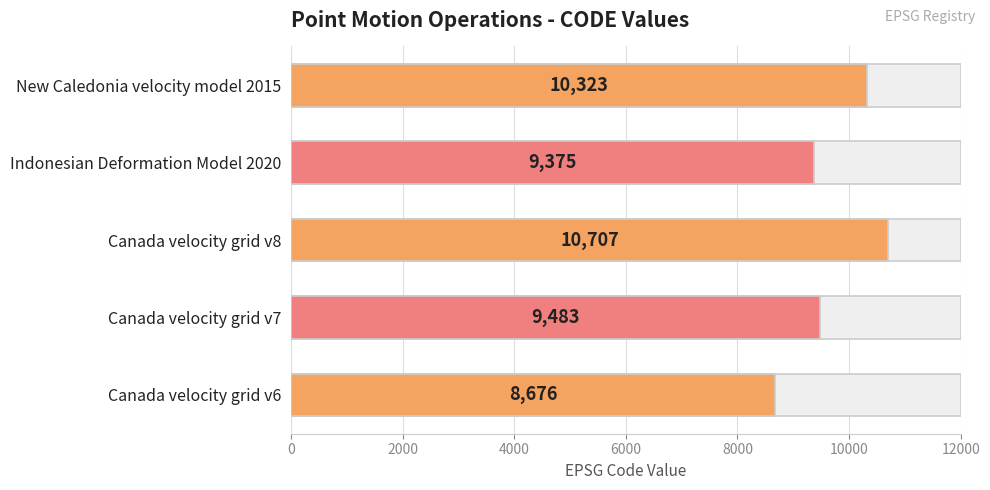

Which has a higher value, New Caledonia velocity model 2015 or Canada velocity grid v7?

New Caledonia velocity model 2015